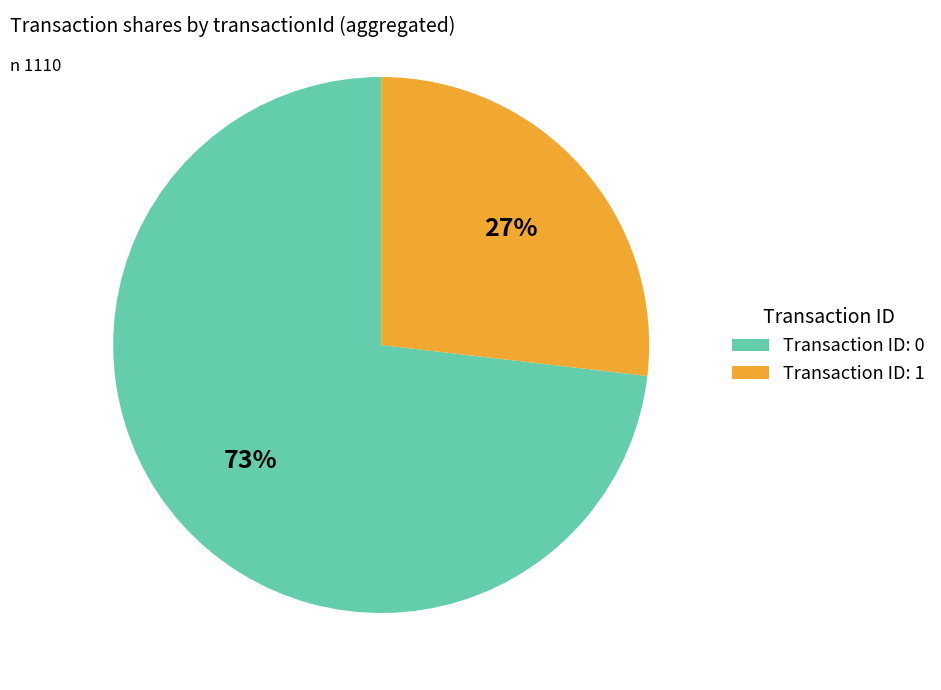

Is there any slice that represents more than half of the pie?

Yes